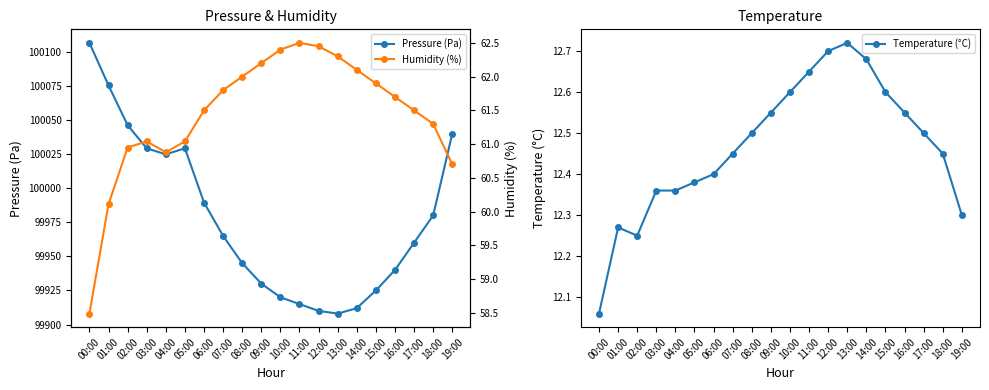

What is the highest value of the Temperature (°C) series?

12.7